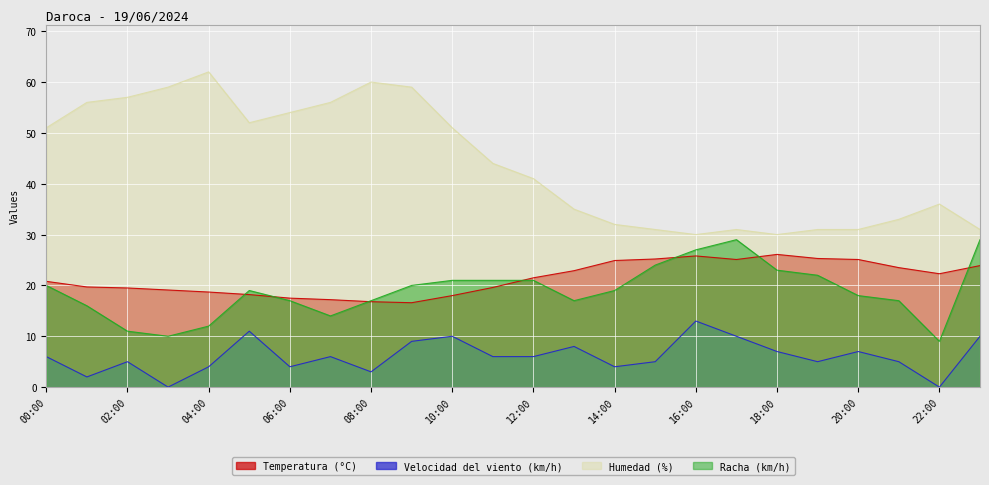

Where does the Racha (km/h) series first go above 19?

00:00